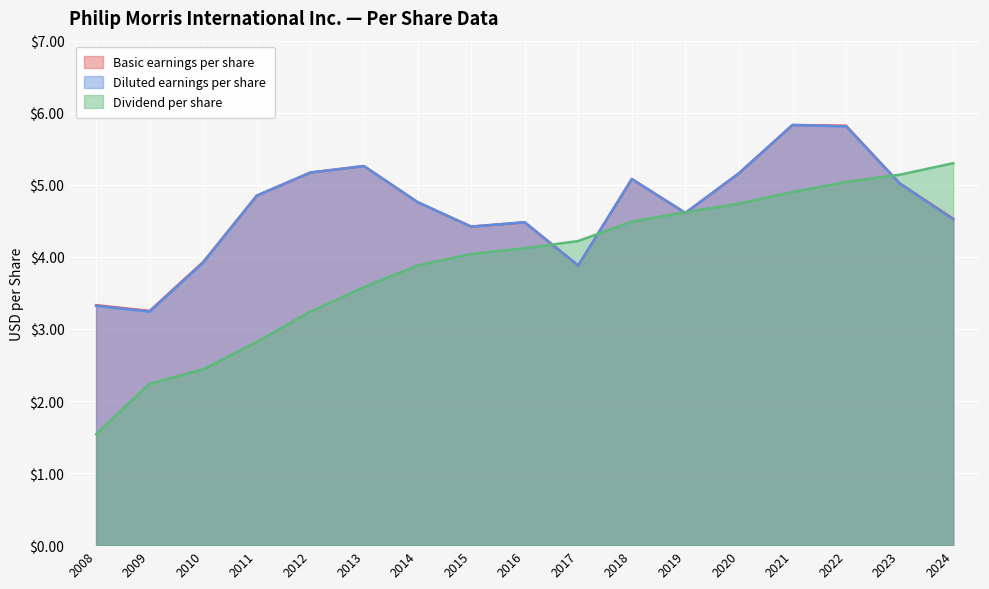

How many lines are shown in the chart?

3